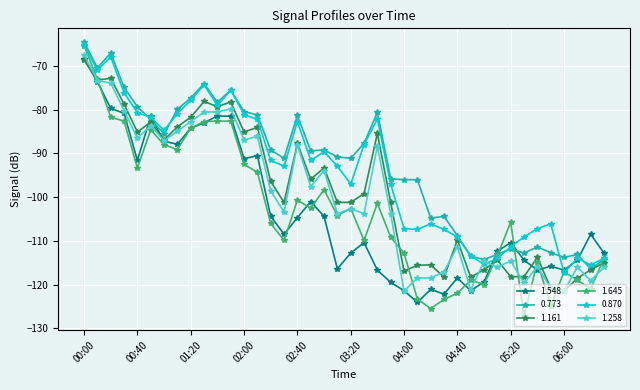

What is the sum of all 0.773 values?

-3713.8